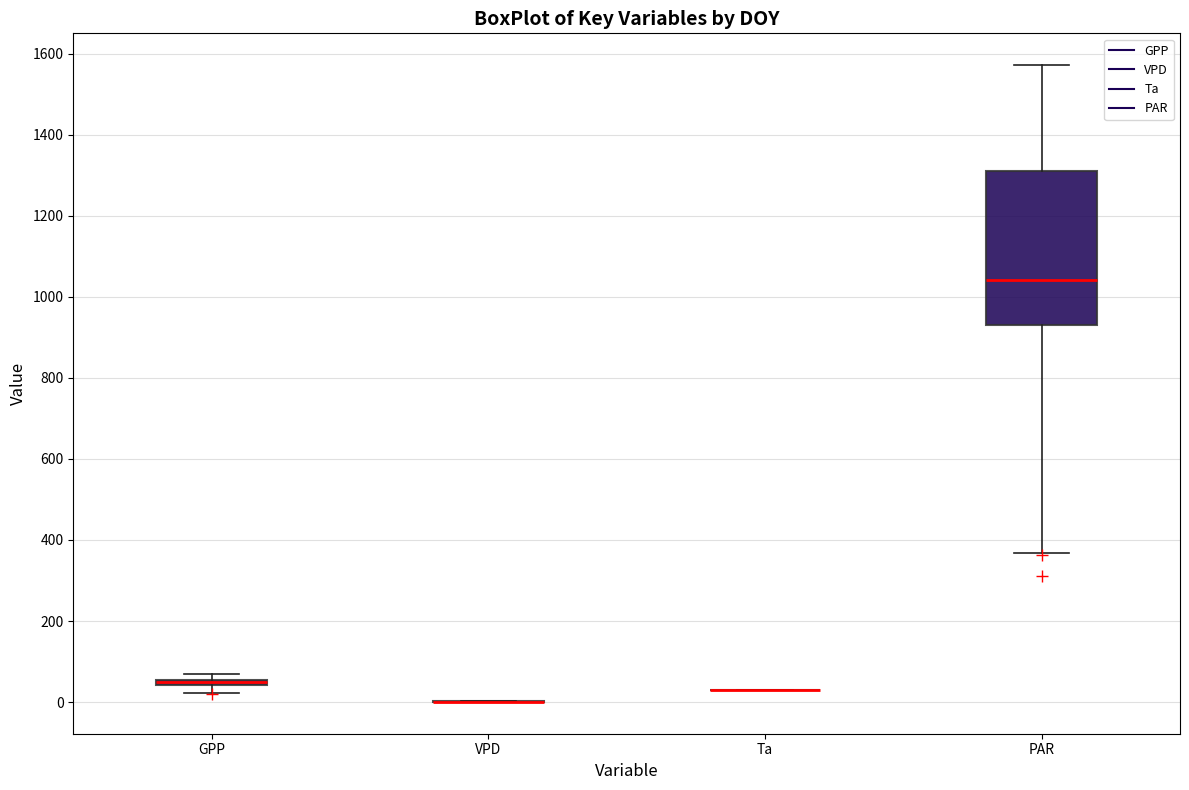

Where does the lower whisker of the box for GPP end on the y-axis? The values are not printed on the chart, so give them approximately, as read against the axis.

20